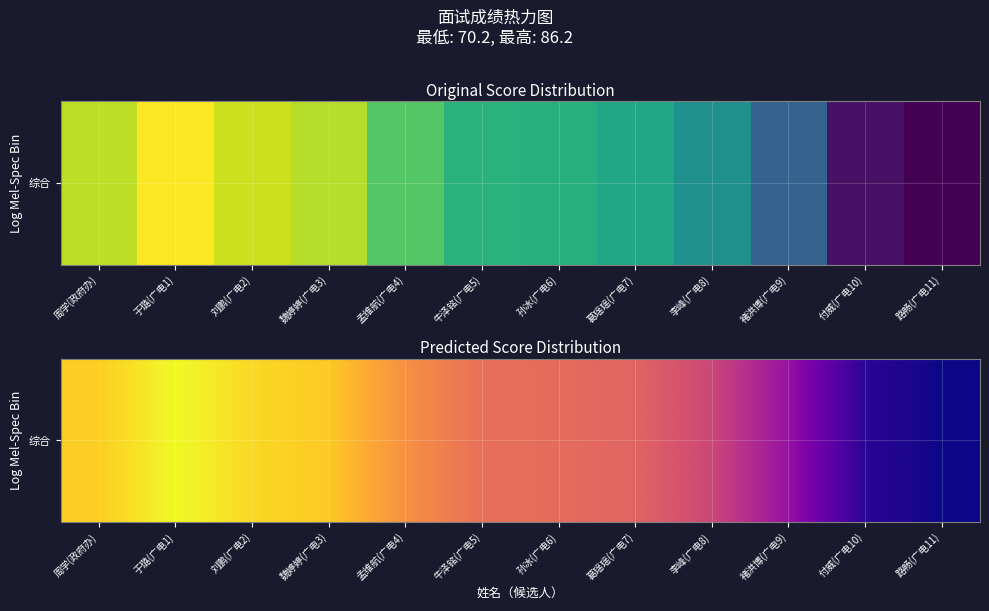

Reading left to right, transcribe all the data shown in this chart.

84.6	86.2	85.0	84.4	82.0	80.4	80.2	79.8	78.2	75.2	71.0	70.2